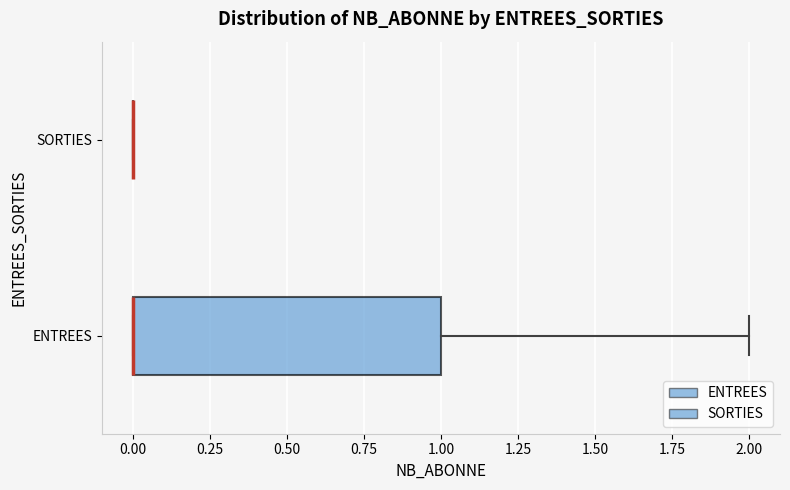

Reading bottom to top, transcribe this box plot: for each box, give where its median line is, the range the box spans, and where its two whiskers end, as read against the x-axis. The values are not printed on the chart, so give them approximately, as read against the axis.

ENTREES: median 0 (drawn on the box's left edge), box 0 to 1, whiskers 0 to 2
SORTIES: box collapsed to a line at 0, whiskers 0 to 0